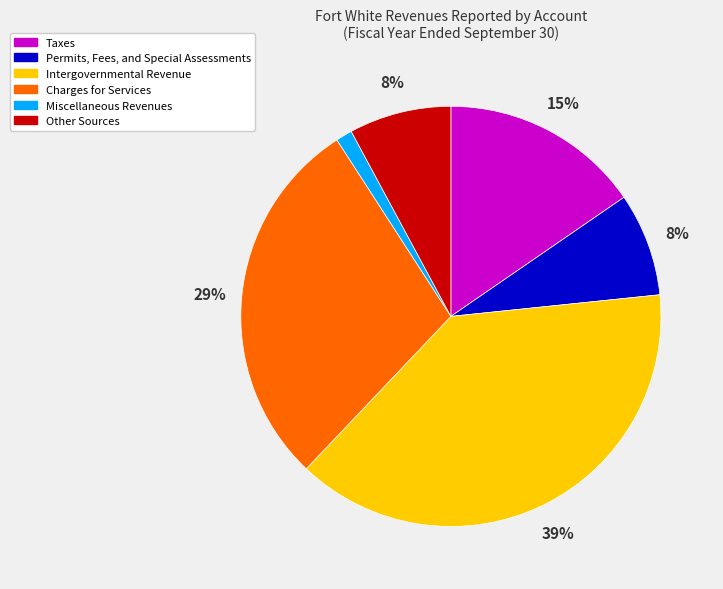

Do Permits, Fees, and Special Assessments and Other Sources together represent more than half of the pie?

No